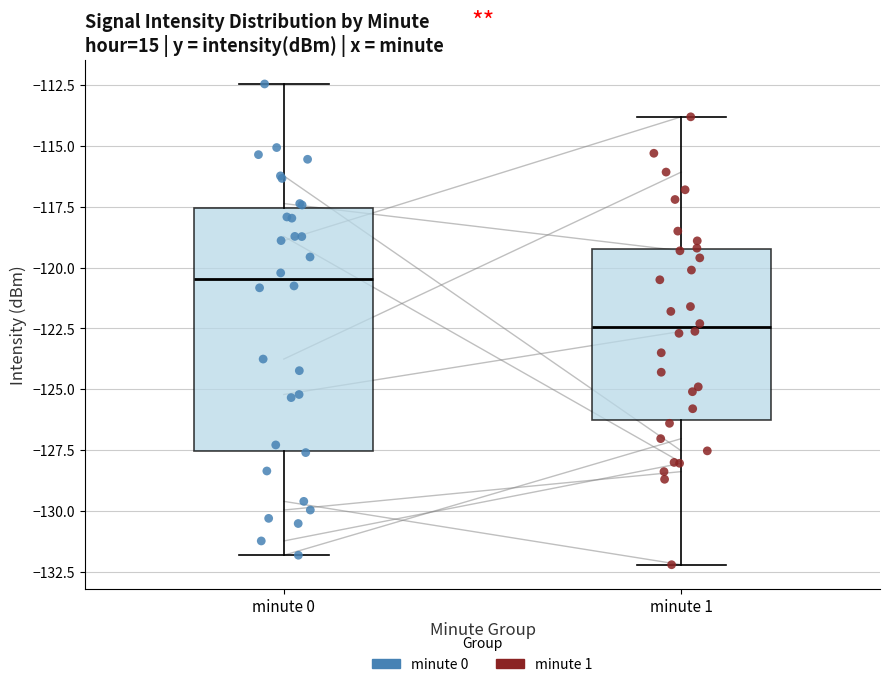

Which box has the highest median line?

minute 0